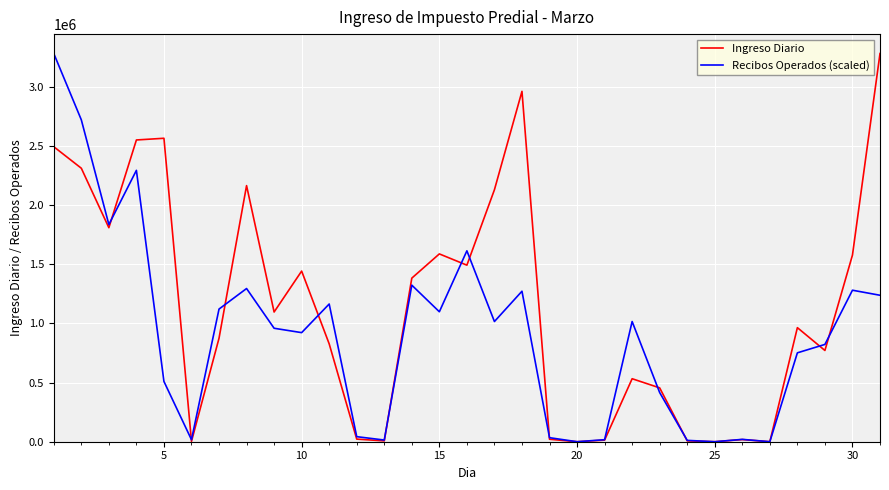

What is the highest value of the Recibos Operados (scaled) series?

3279890.8